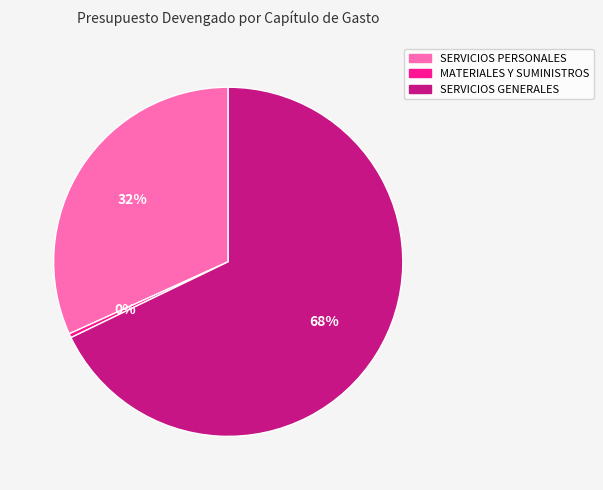

Rank the categories by value from highest to lowest.

SERVICIOS GENERALES, SERVICIOS PERSONALES, MATERIALES Y SUMINISTROS